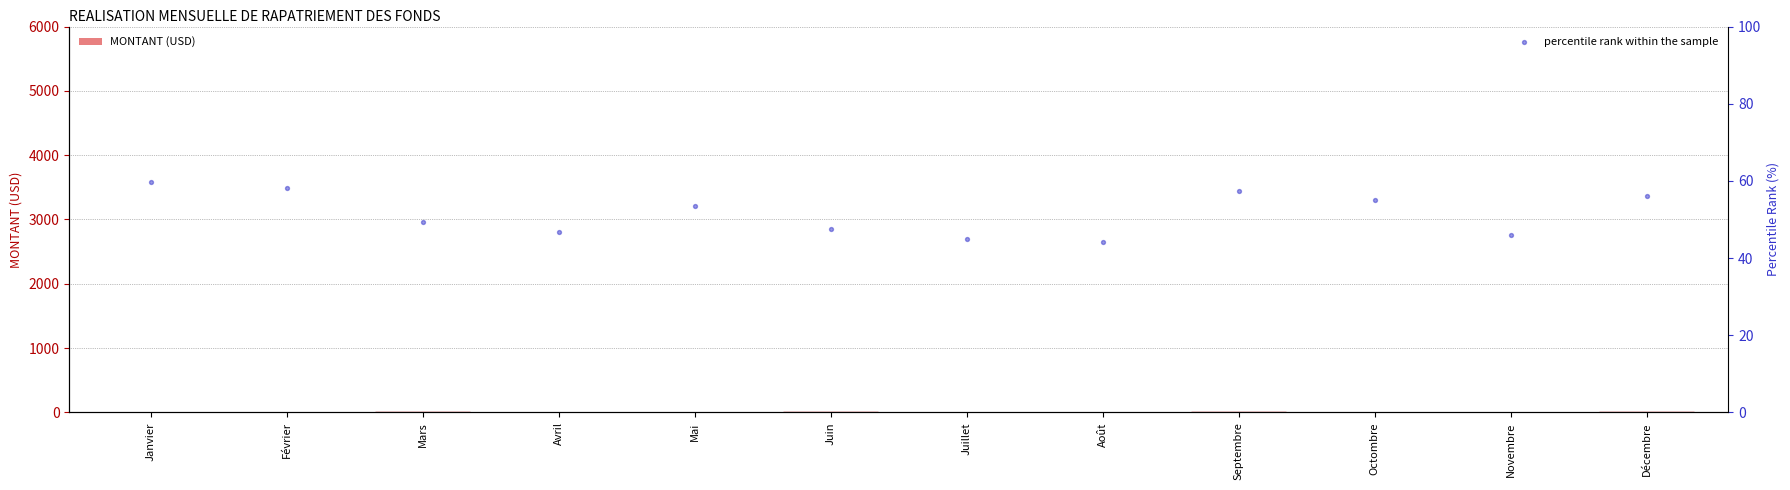

Which series has the largest total across all categories?

percentile rank within the sample